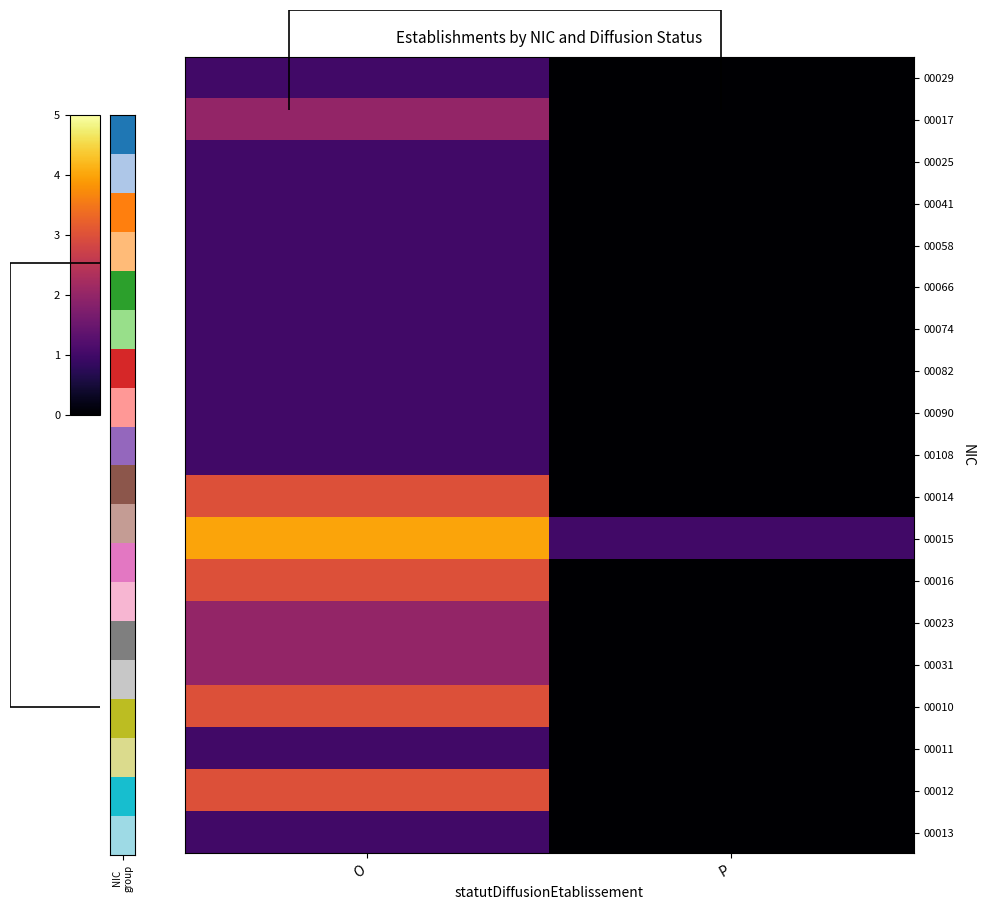

How many categories are shown in the chart?

2